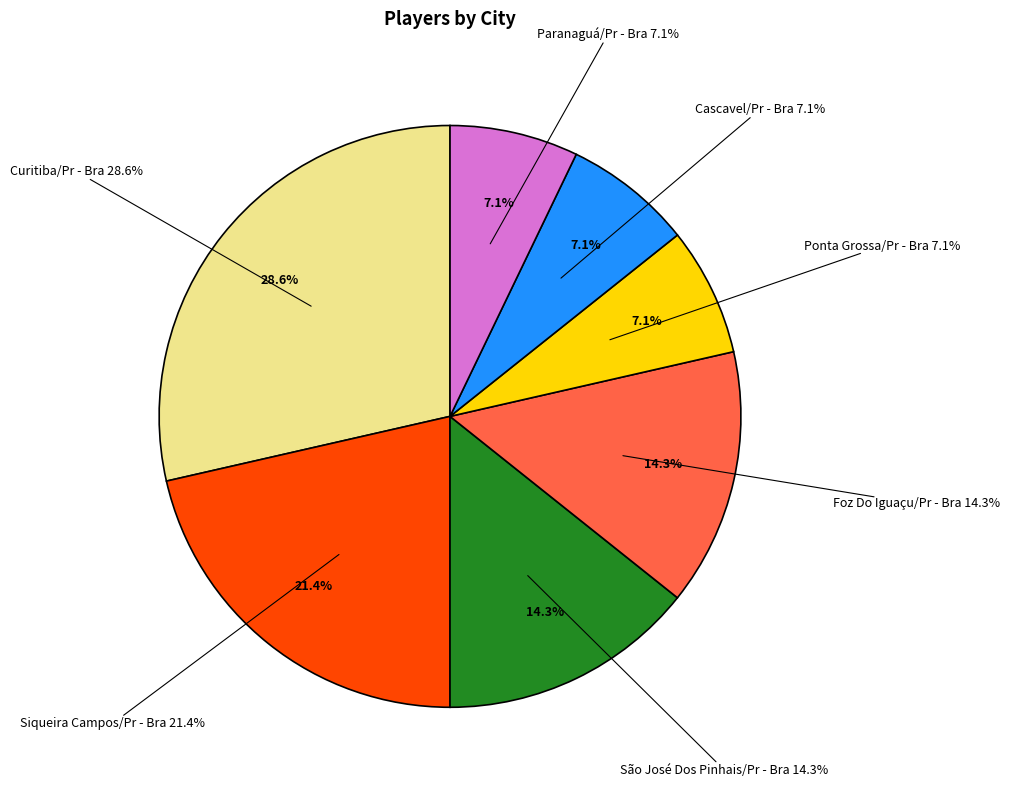

How many segments does this pie chart have?

7